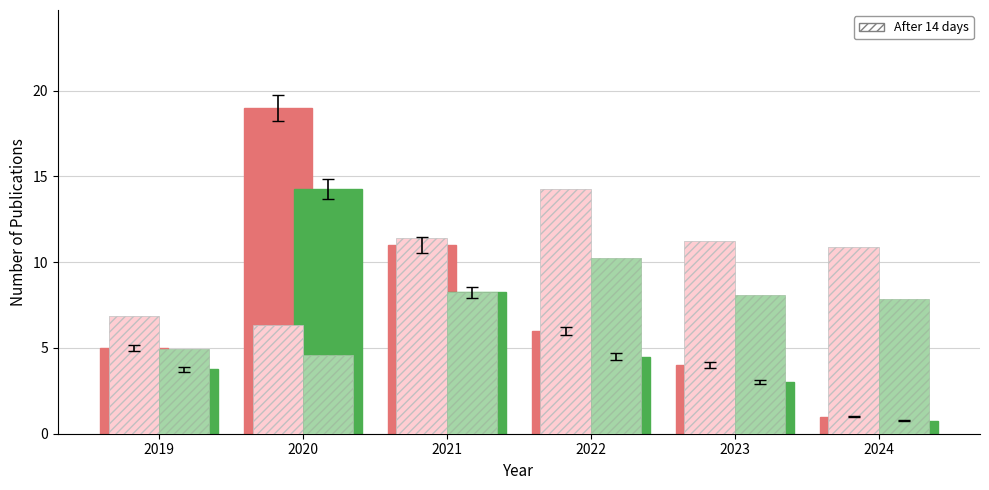

At which category is the sum across all series the highest?

2020